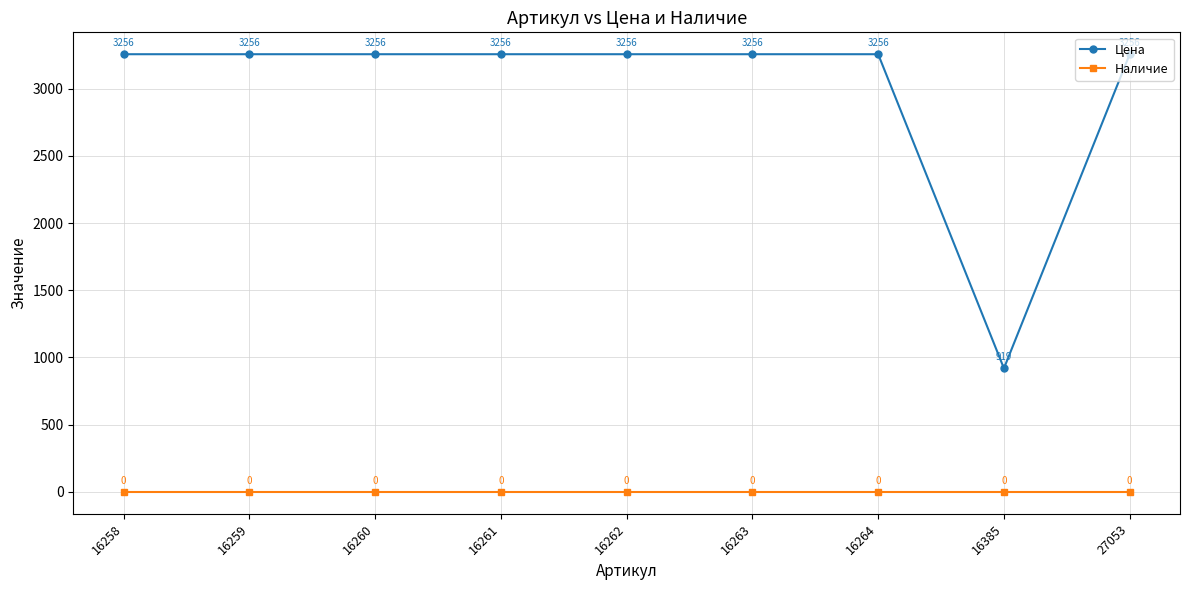

True or false: Цена and Наличие intersect in this chart.

False